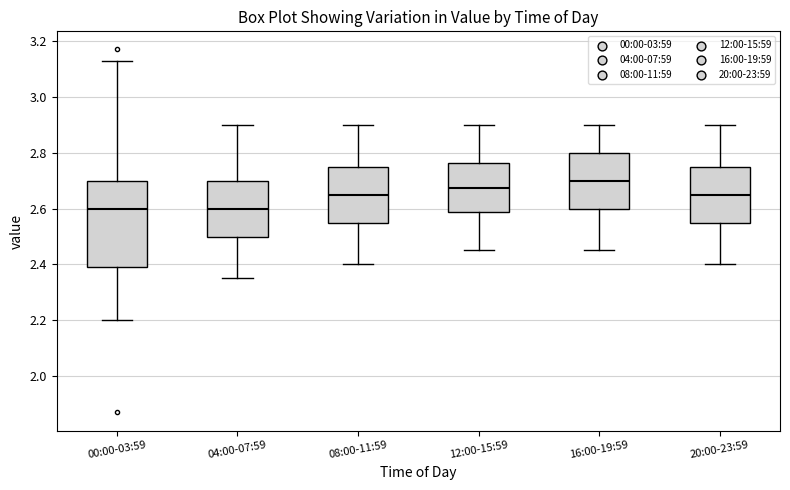

Reading left to right, read every box against the y-axis: the position of its median line, the range the box covers, and the ends of its whiskers. The values are not printed on the chart, so give them approximately, as read against the axis.

00:00-03:59: median 2.60, box 2.40 to 2.70, whiskers 2.20 to 3.14
04:00-07:59: median 2.60, box 2.50 to 2.70, whiskers 2.36 to 2.90
08:00-11:59: median 2.66, box 2.56 to 2.76, whiskers 2.40 to 2.90
12:00-15:59: median 2.68, box 2.58 to 2.76, whiskers 2.46 to 2.90
16:00-19:59: median 2.70, box 2.60 to 2.80, whiskers 2.46 to 2.90
20:00-23:59: median 2.66, box 2.56 to 2.76, whiskers 2.40 to 2.90